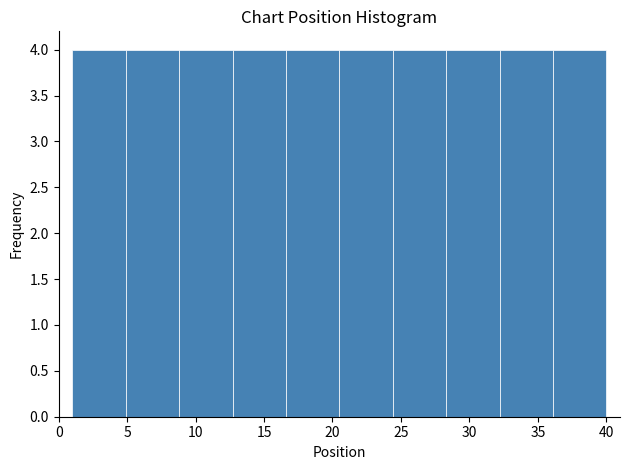

Reading left to right, list every bar in this chart as the range it spans on the x-axis followed by its height. Neither the bar edges nor the heights are printed on the chart, so give them approximately, as read against the axes.

1.0 to 4.9: 4
4.9 to 8.8: 4
8.8 to 12.7: 4
12.7 to 16.6: 4
16.6 to 20.5: 4
20.5 to 24.4: 4
24.4 to 28.3: 4
28.3 to 32.2: 4
32.2 to 36.1: 4
36.1 to 40.0: 4